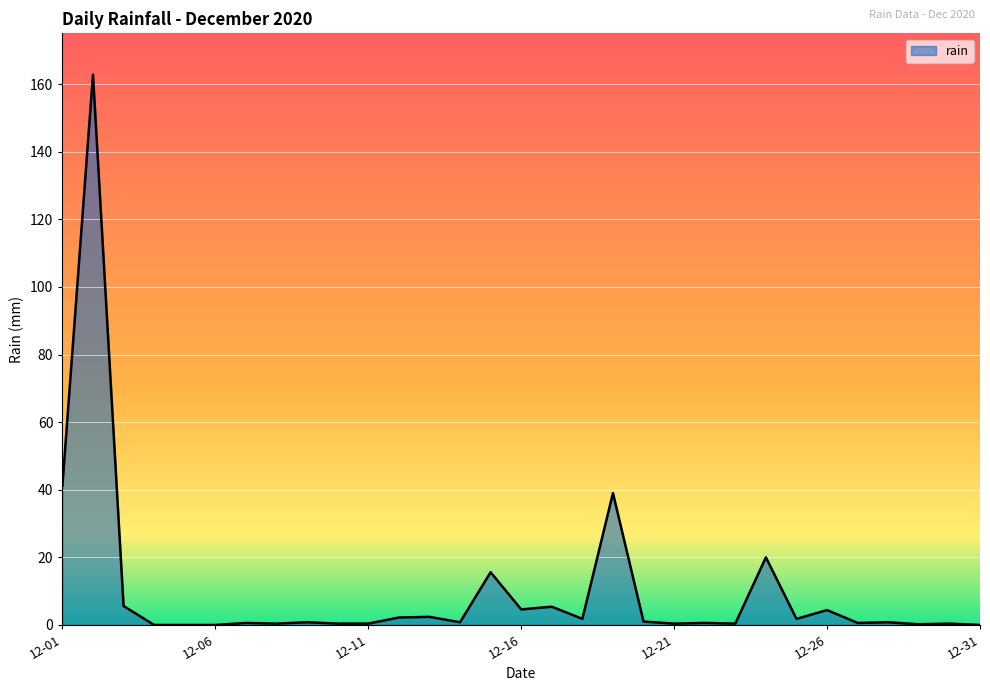

How many distinct data groups are displayed?

1